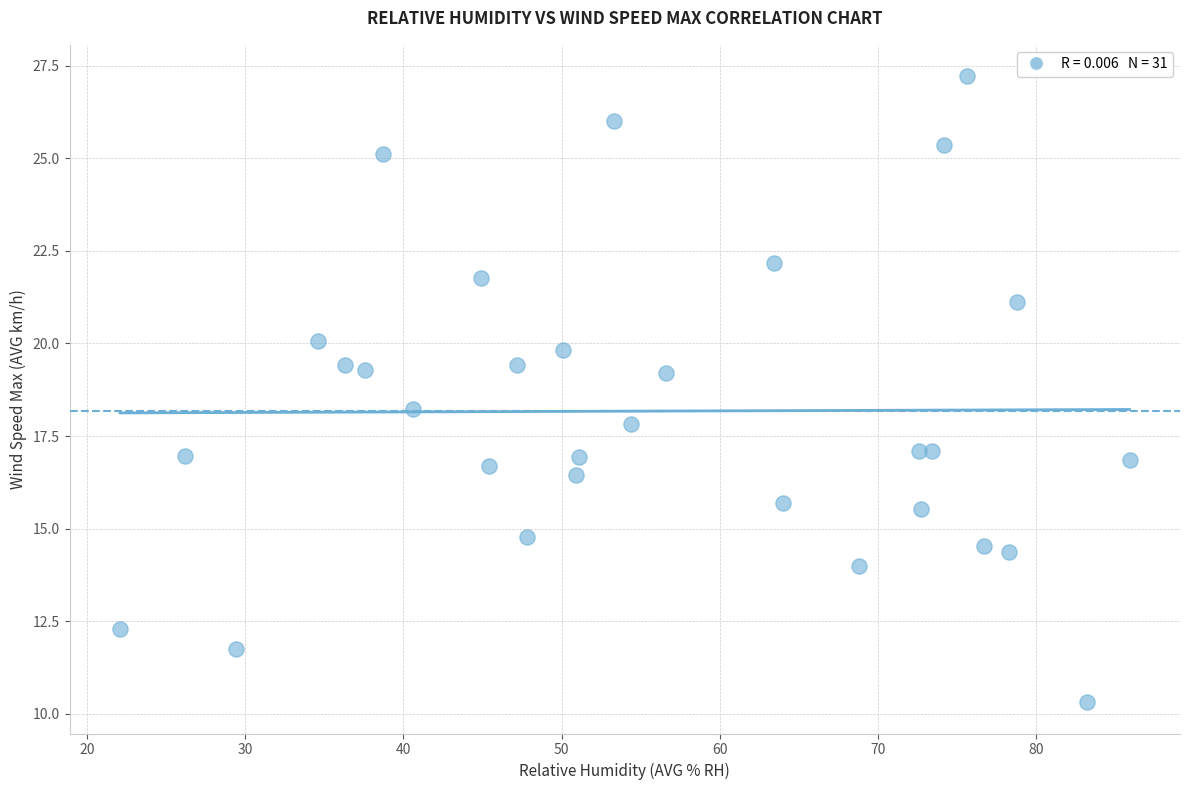

What is the range of Y values (max minus min)?

16.9